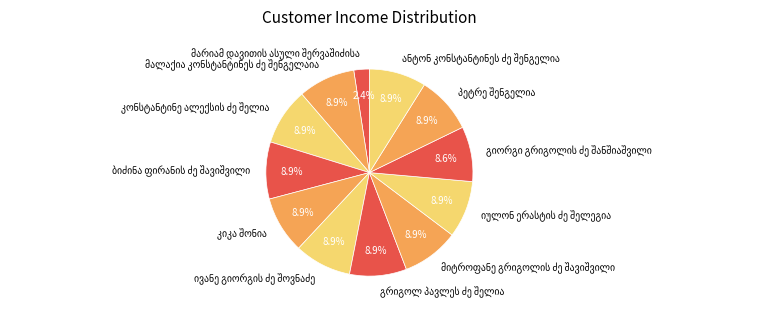

Is there a majority slice in this chart?

No